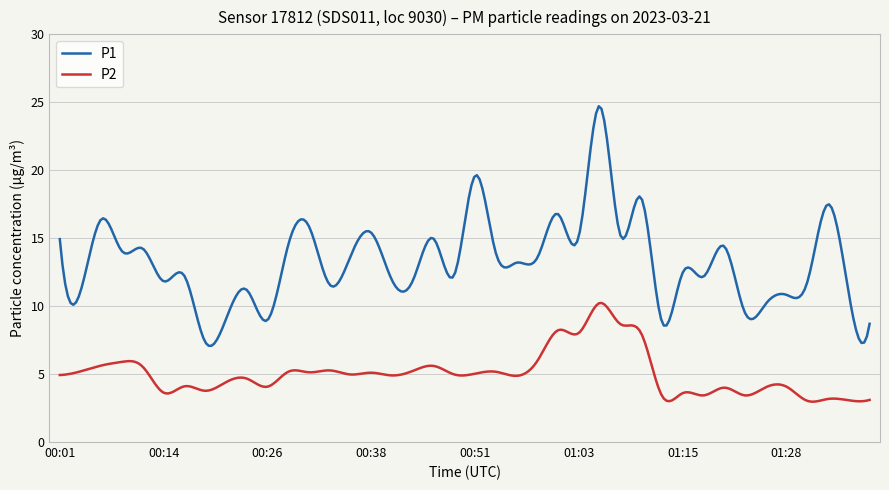

What is the difference between the maximum and minimum values in the P2 series?

7.3